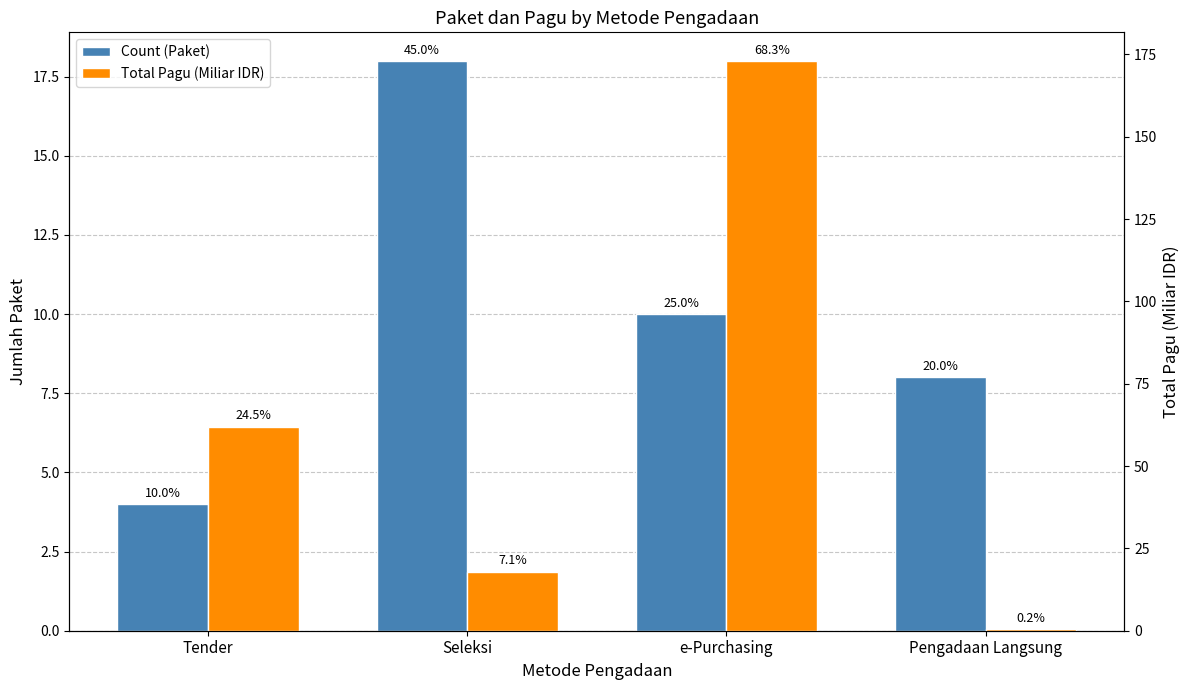

At which category is the sum across all series the highest?

e-Purchasing